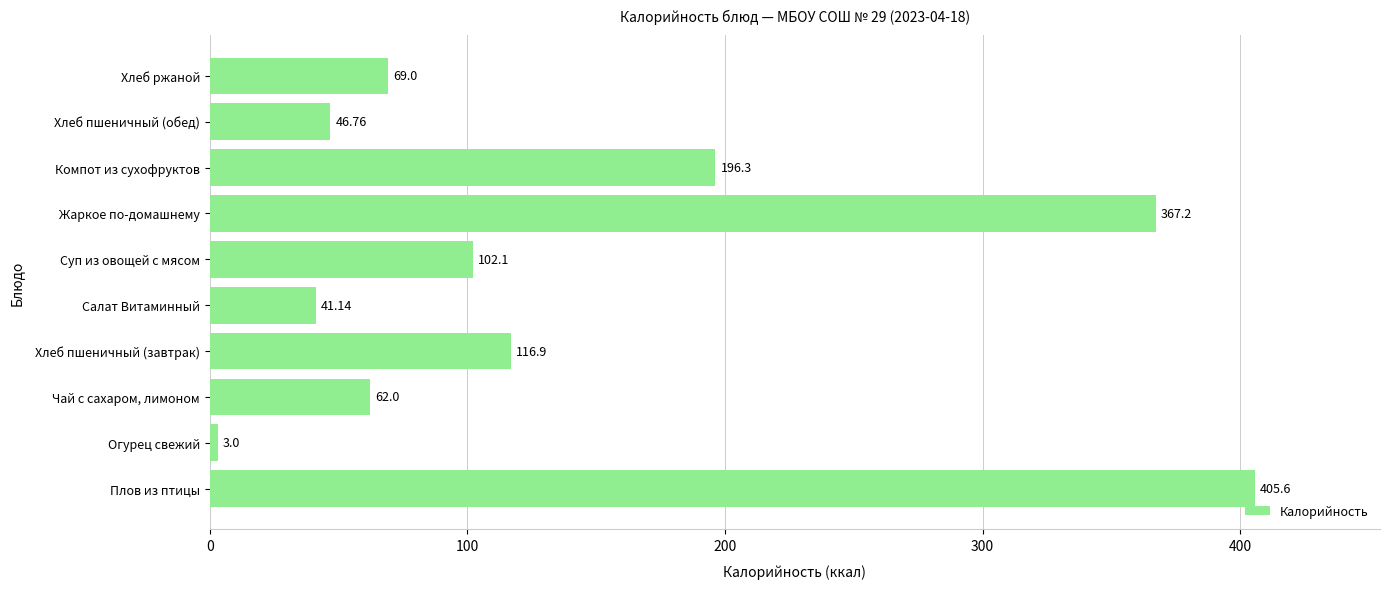

Count the number of values greater than 102.

5